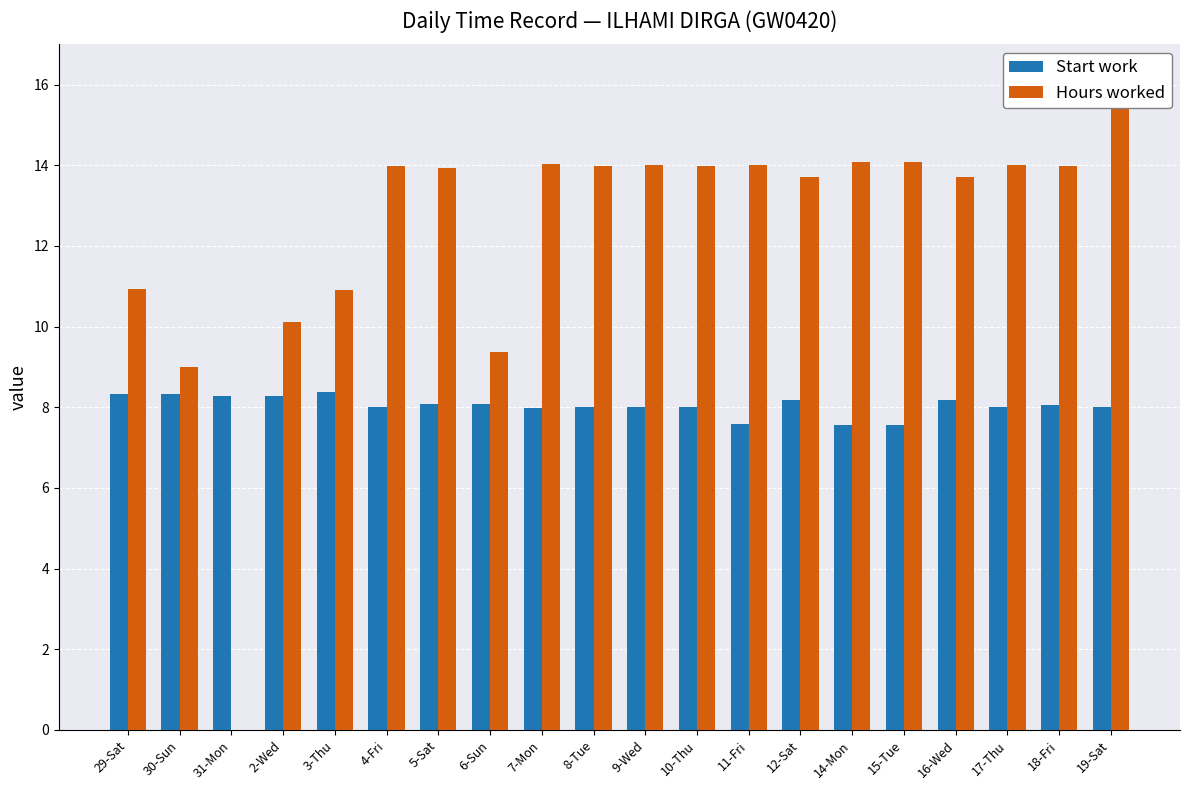

Which series changed the most between 31-Mon and 19-Sat?

Hours worked